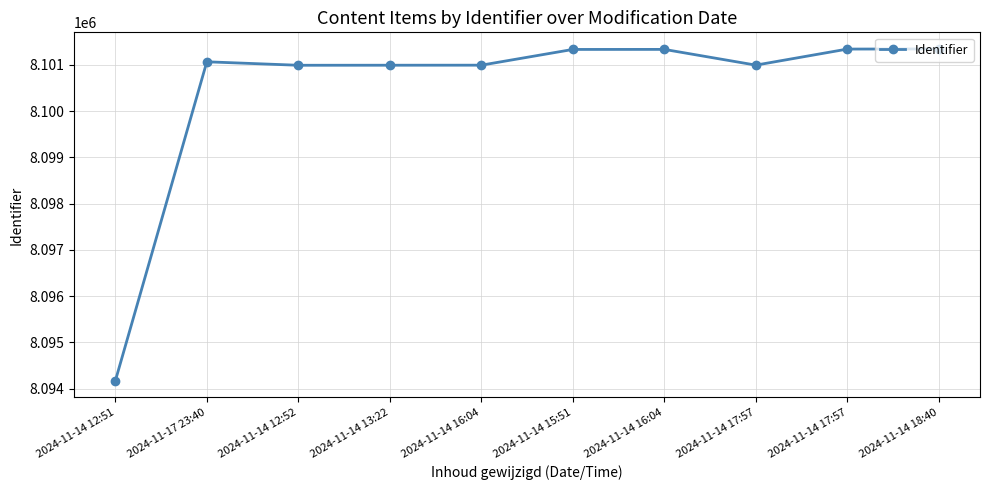

List the labels in order of value, largest first.

2024-11-14 18:40, 2024-11-14 17:57, 2024-11-14 16:04, 2024-11-14 15:51, 2024-11-17 23:40, 2024-11-14 17:57, 2024-11-14 16:04, 2024-11-14 13:22, 2024-11-14 12:52, 2024-11-14 12:51